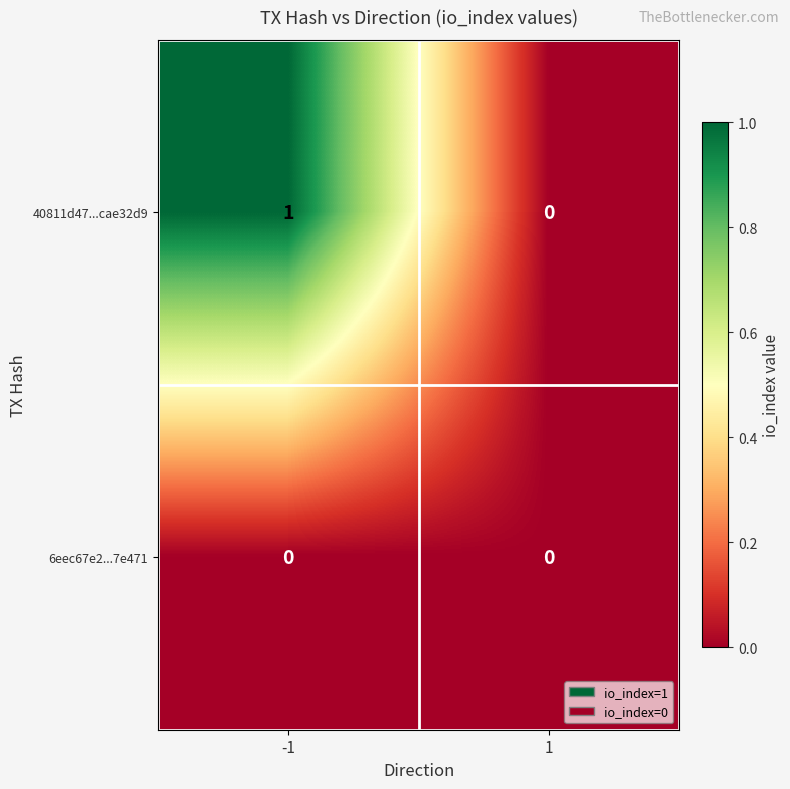

Reading right to left, extract all data points from this chart.

40811d47...cae32d9: 1=0	-1=1
6eec67e2...7e471: 1=0	-1=0